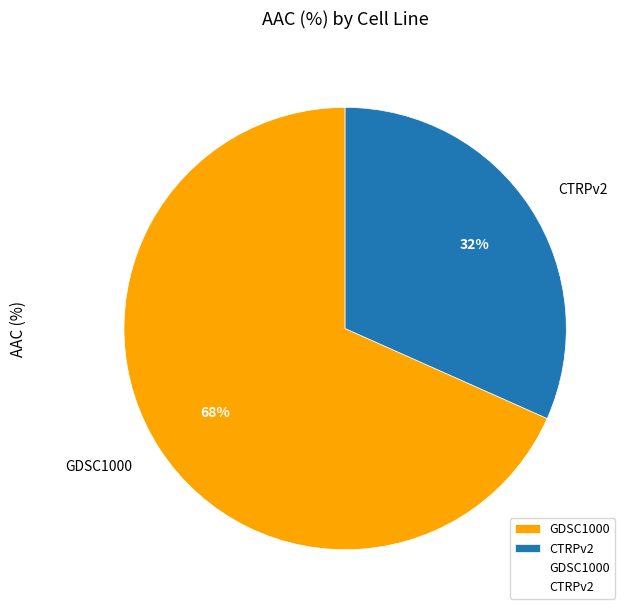

Which slice is the largest?

GDSC1000